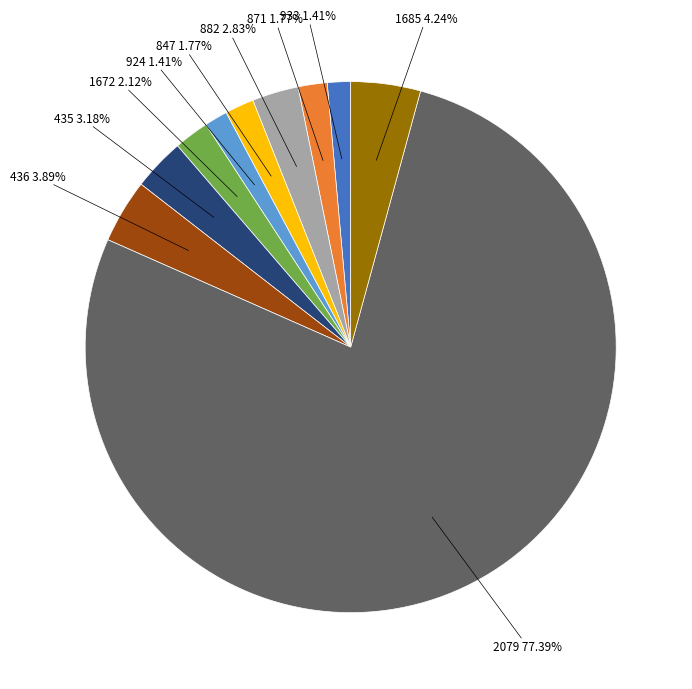

How many segments does this pie chart have?

10